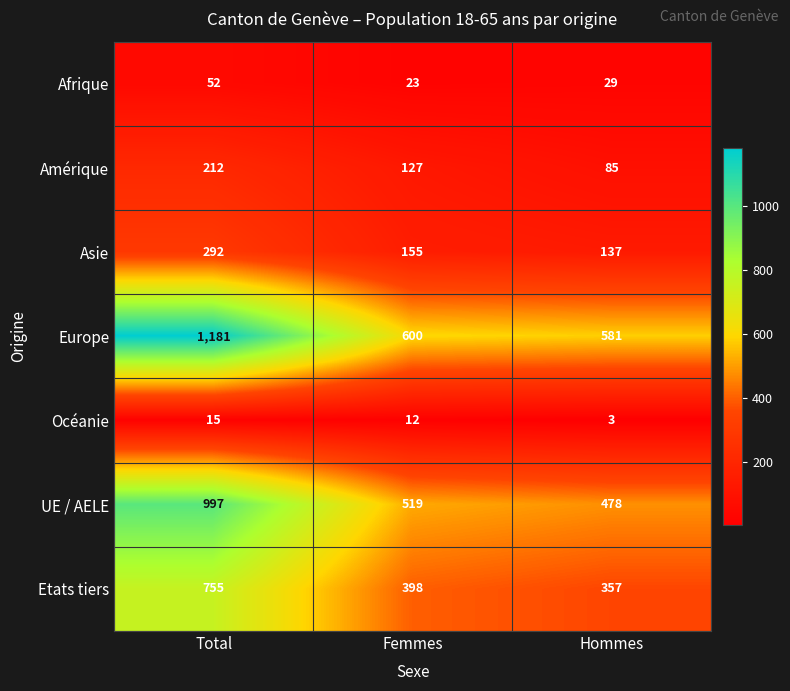

How many values in the Amérique series are below 127?

1